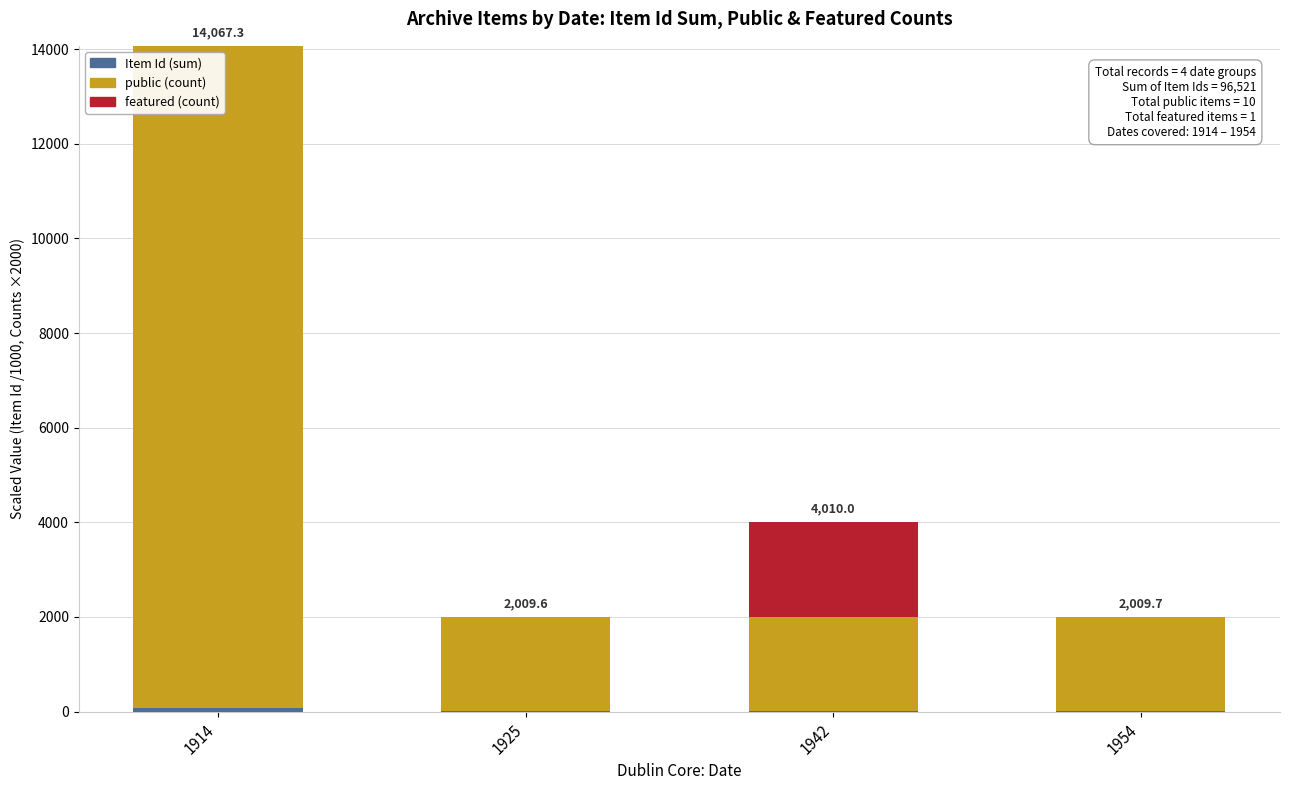

Count the number of categories in the chart.

4